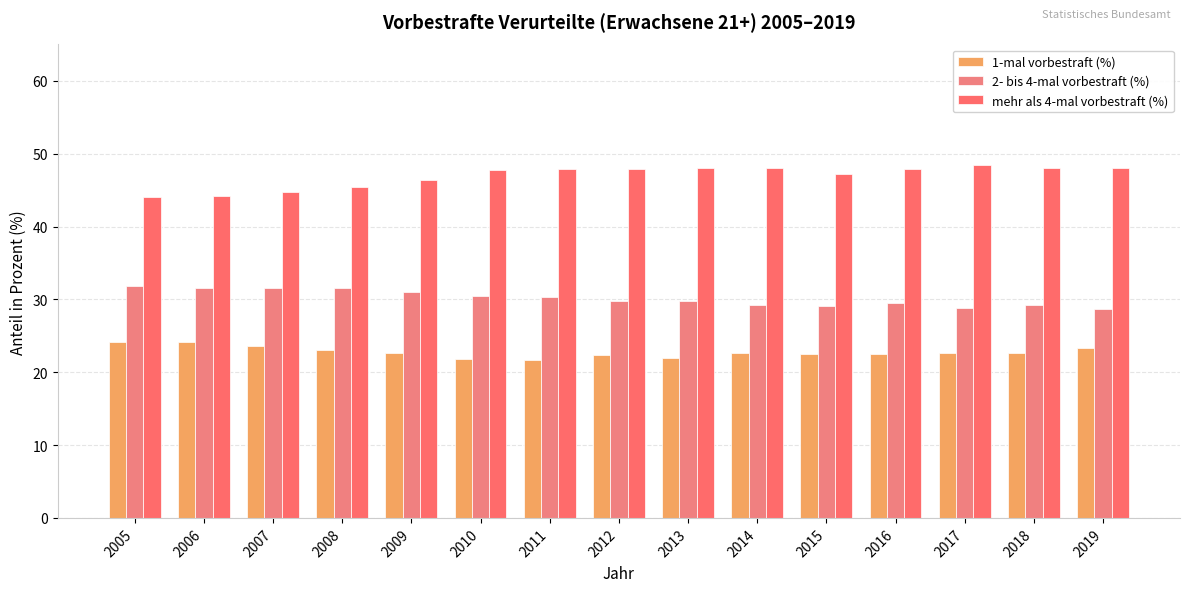

What is the value of the 2- bis 4-mal vorbestraft (%) bar at the 6th from the left?

30.4